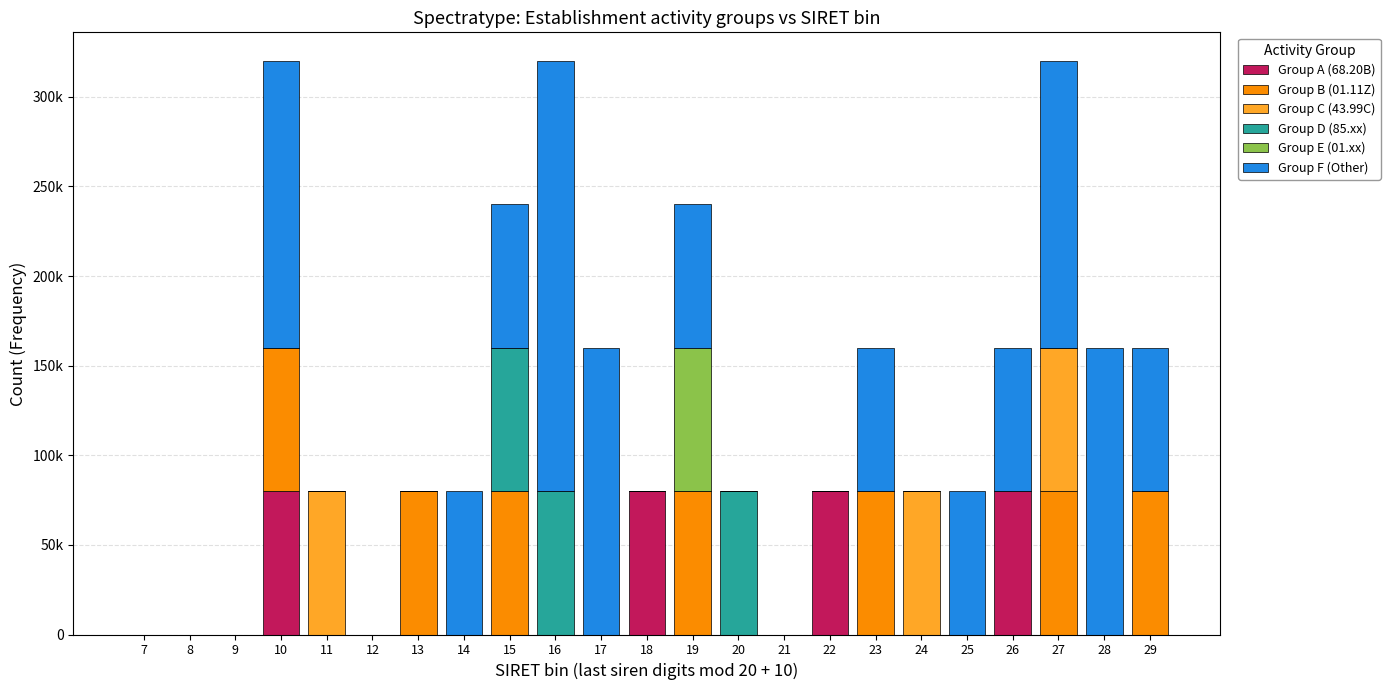

What are all the series names shown in the legend?

Group A (68.20B), Group B (01.11Z), Group C (43.99C), Group D (85.xx), Group E (01.xx), Group F (Other)